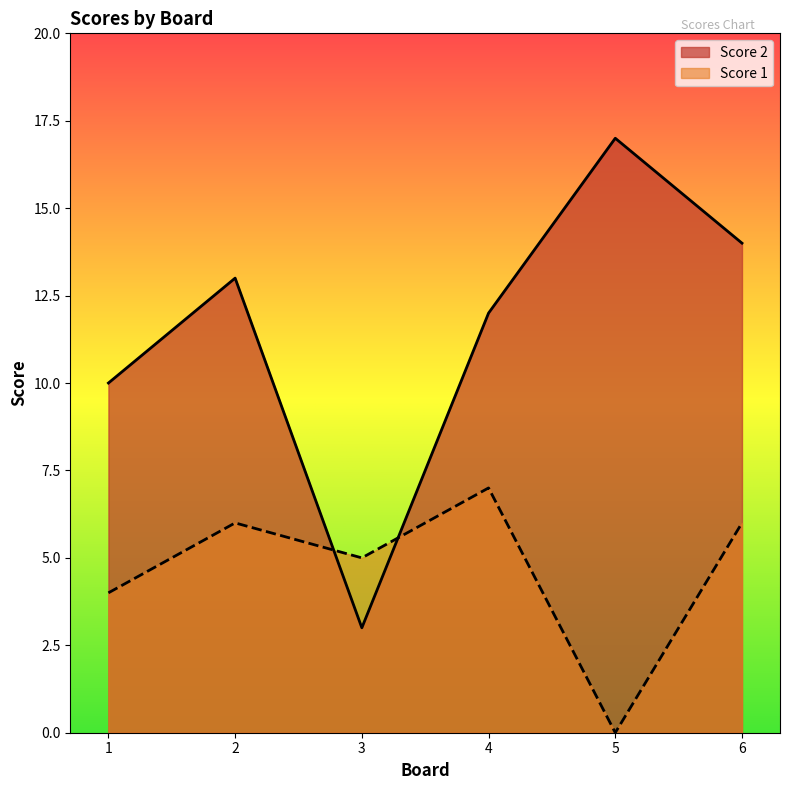

What is the difference between the second highest and second lowest values in the Score 1 series?

2